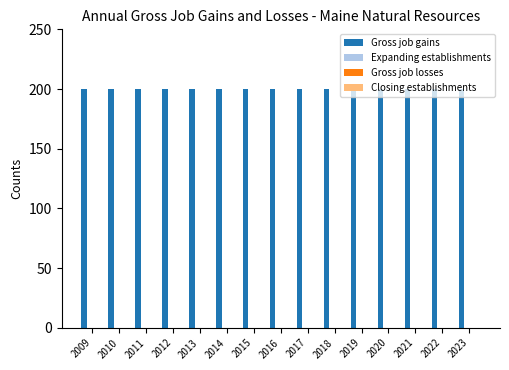

List the labels in order of Expanding establishments value, smallest first.

2009, 2010, 2011, 2012, 2013, 2014, 2015, 2016, 2017, 2018, 2019, 2020, 2021, 2022, 2023